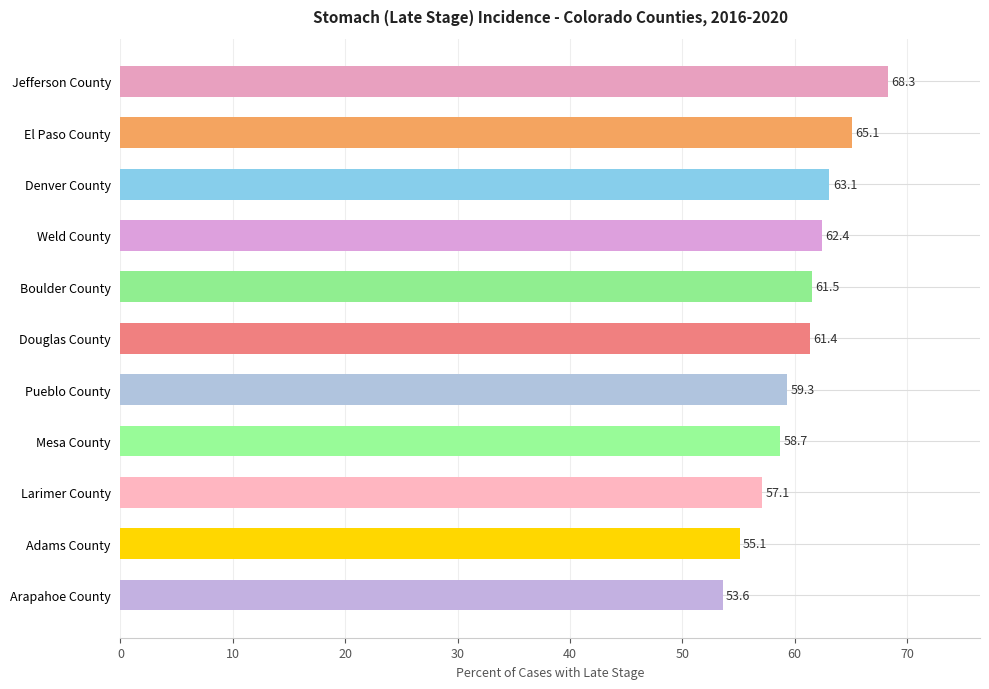

True or false: the data shows 79.8 at Douglas County.

False